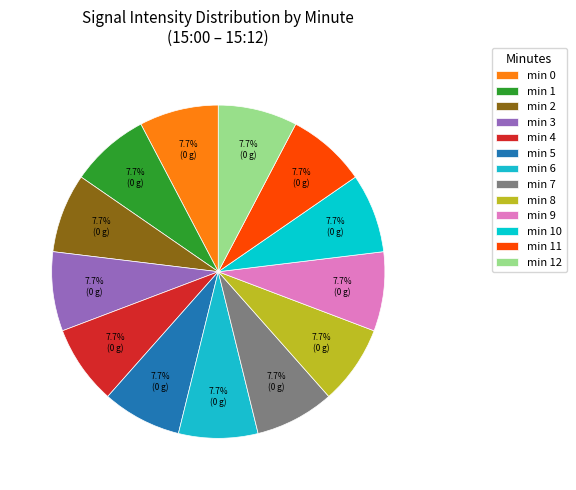

Count the number of slices in the pie.

13